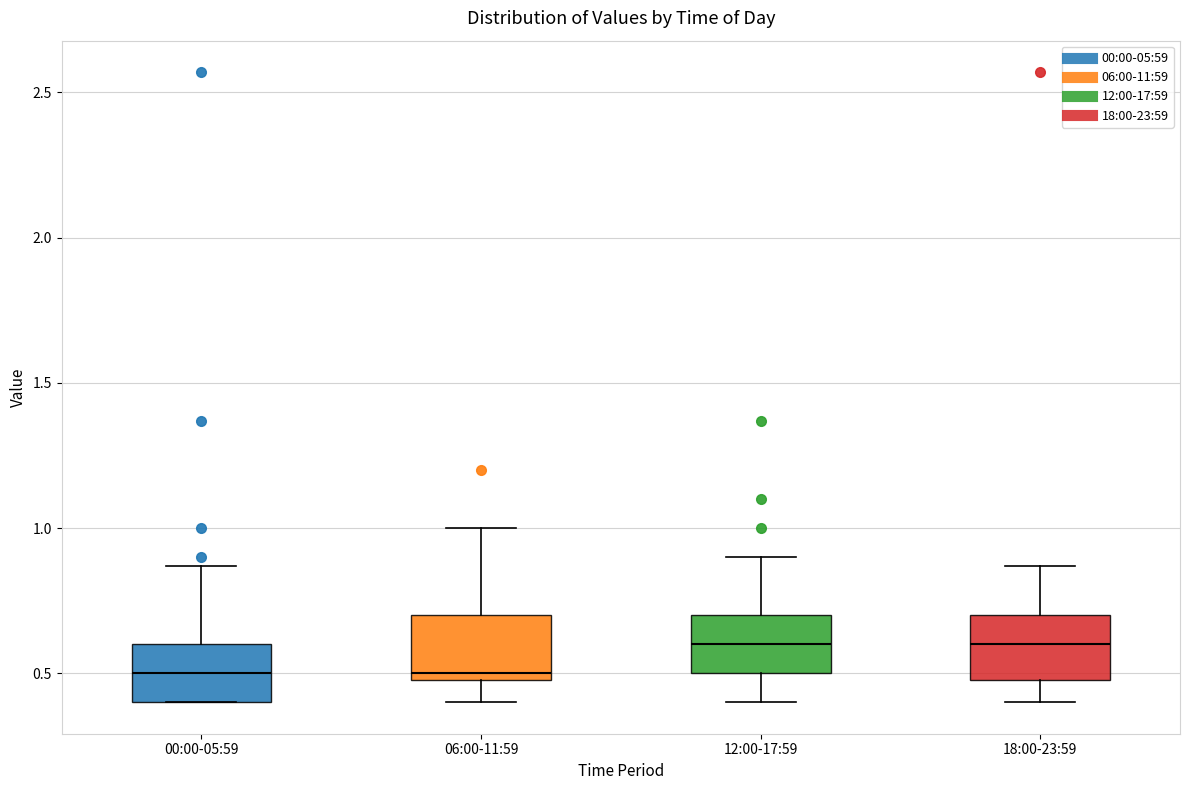

Where does the upper whisker of the box for 00:00-05:59 end on the y-axis? The values are not printed on the chart, so give them approximately, as read against the axis.

0.85